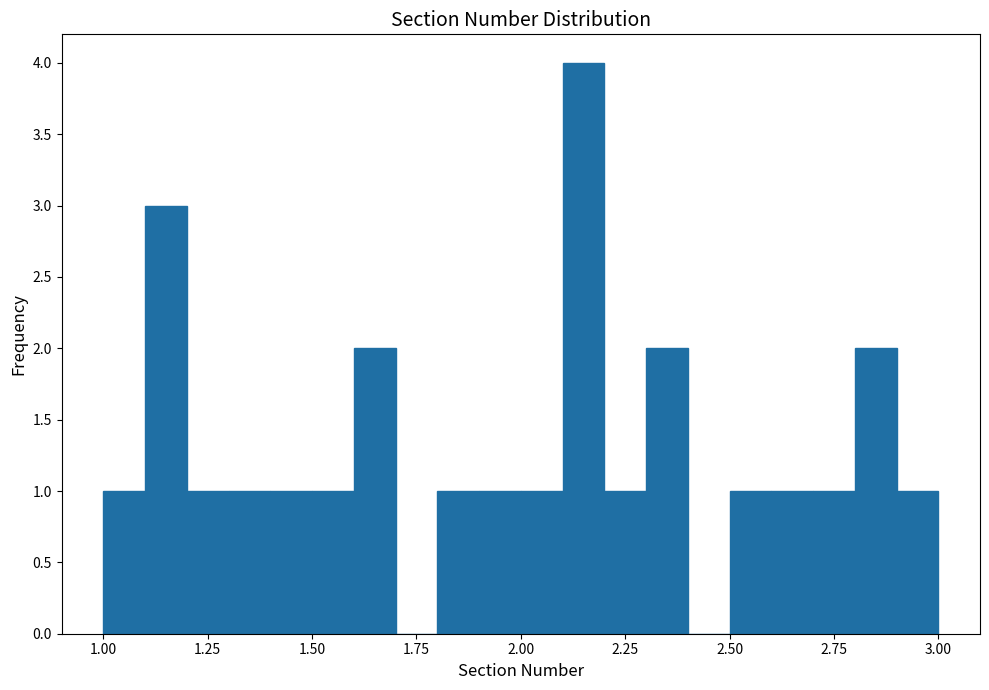

Read against the x-axis, roughly where is the centre of the tallest bar?

2.15